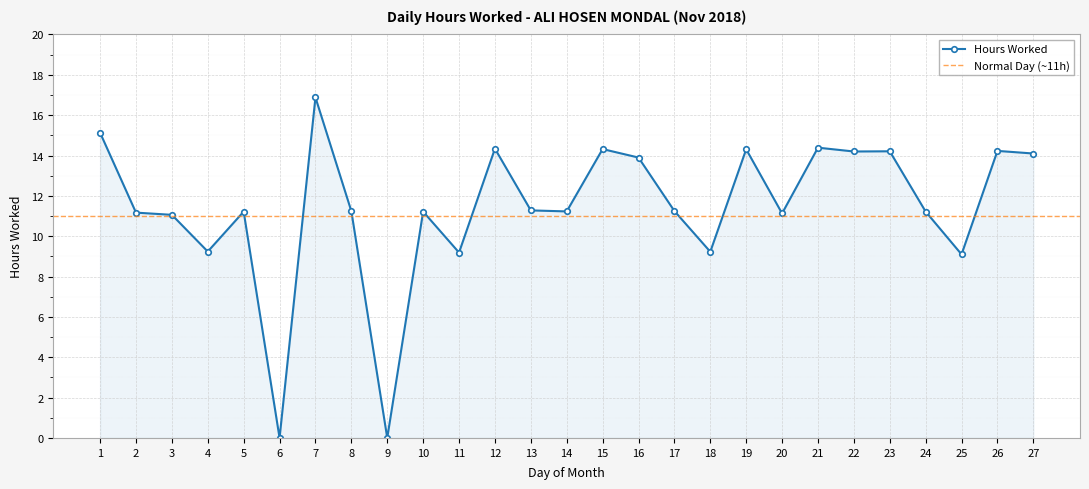

At which category does the chart reach its peak across all series?

7